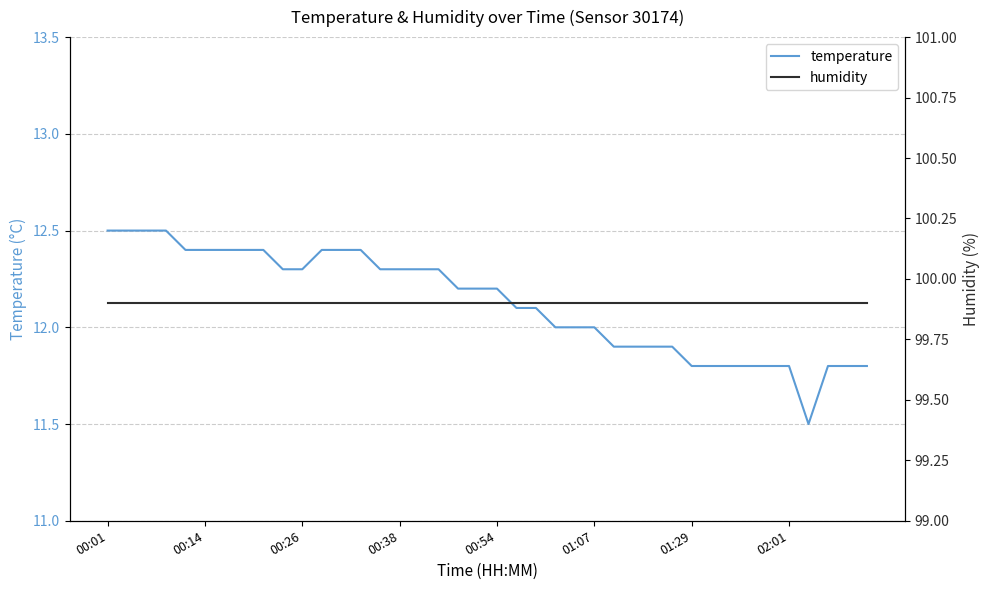

How many lines are shown in the chart?

2